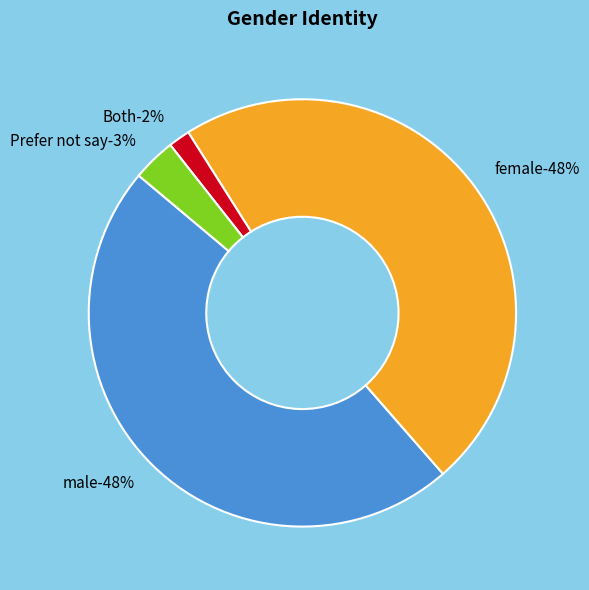

Does Prefer not say represent more than half of the total?

No